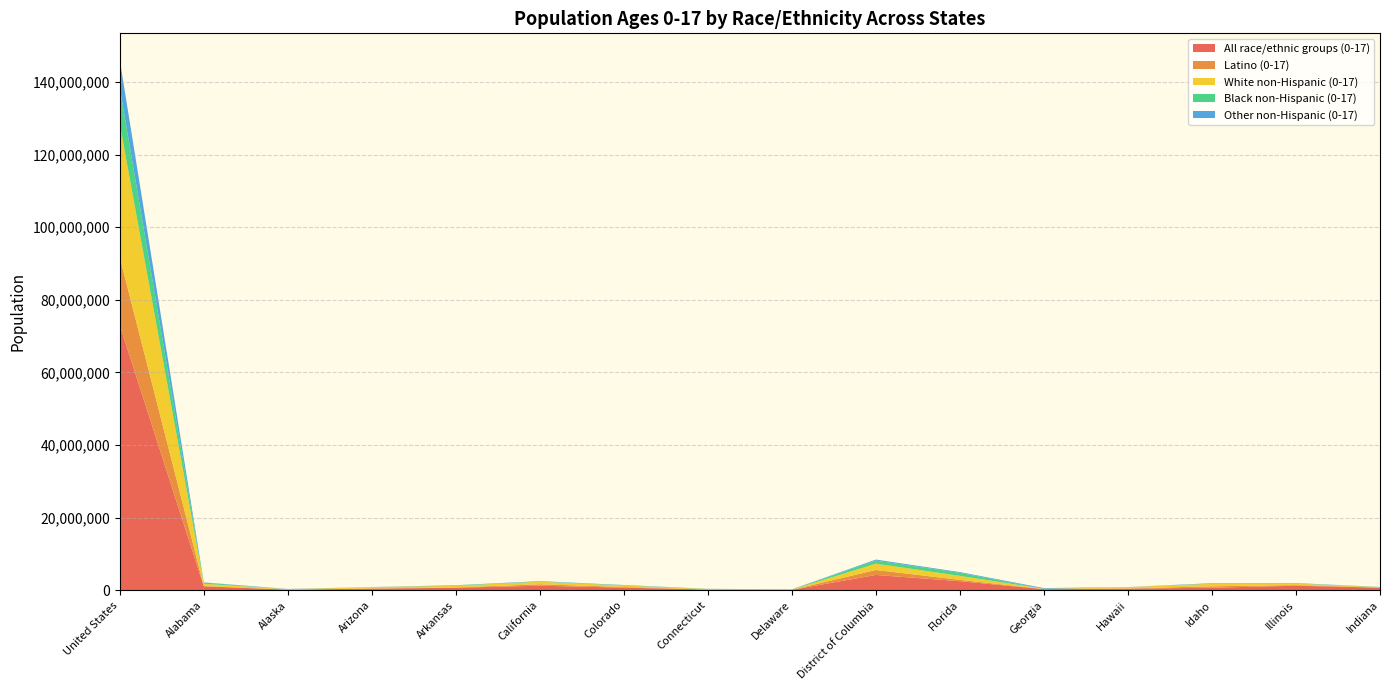

Reading left to right, list all the values displayed in this chart.

All race/ethnic groups (0-17): United States=73039150	Alabama=1088306	Alaska=179983	Arizona=448201	Arkansas=700155	California=1259519	Colorado=727440	Connecticut=203572	Delaware=128168	District of Columbia=4229929	Florida=2503881	Georgia=299868	Hawaii=448201	Idaho=700155	Illinois=1259519	Indiana=727440
Latino (0-17): United States=18687565	Alabama=89238	Alaska=17861	Arizona=82662	Arkansas=88702	California=396145	Colorado=184060	Connecticut=33589	Delaware=21855	District of Columbia=1357704	Florida=375621	Georgia=55457	Hawaii=82662	Idaho=396145	Illinois=184060	Indiana=33589
White non-Hispanic (0-17): United States=36682894	Alabama=627326	Alaska=87873	Arizona=334627	Arkansas=440024	California=704213	Colorado=391829	Connecticut=98575	Delaware=30390	District of Columbia=1748484	Florida=1086646	Georgia=43258	Hawaii=334627	Idaho=704213	Illinois=391829	Indiana=98575
Black non-Hispanic (0-17): United States=10007157	Alabama=313565	Alaska=5480	Arizona=4148	Arkansas=123669	California=54944	Colorado=83368	Connecticut=51781	Delaware=67266	District of Columbia=842133	Florida=840112	Georgia=5567	Hawaii=4148	Idaho=54944	Illinois=83368	Indiana=51781
Other non-Hispanic (0-17): United States=7661534	Alabama=58177	Alaska=68769	Arizona=26764	Arkansas=47760	California=104217	Colorado=68183	Connecticut=19627	Delaware=8657	District of Columbia=281608	Florida=201502	Georgia=195586	Hawaii=26764	Idaho=104217	Illinois=68183	Indiana=19627